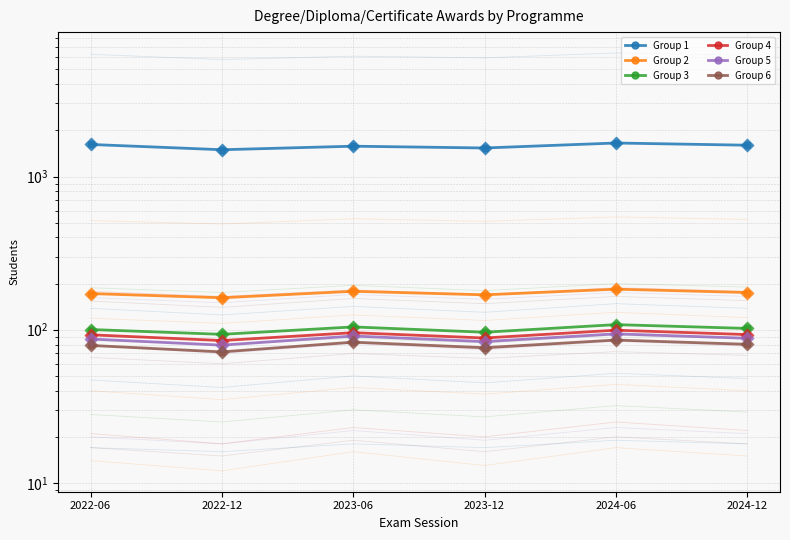

What are all the series names shown in the legend?

Group 1, Group 2, Group 3, Group 4, Group 5, Group 6